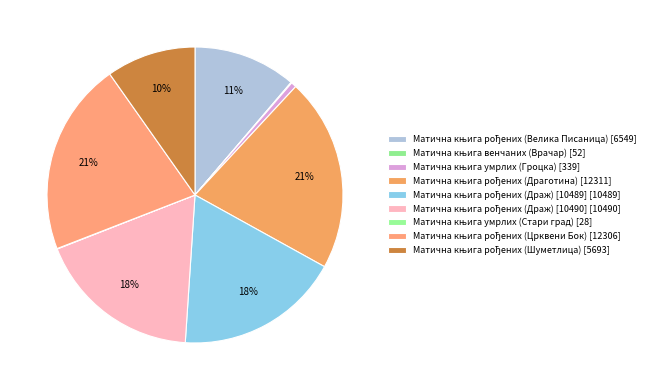

Is Матична књига венчаних (Врачар) the majority of the pie?

No